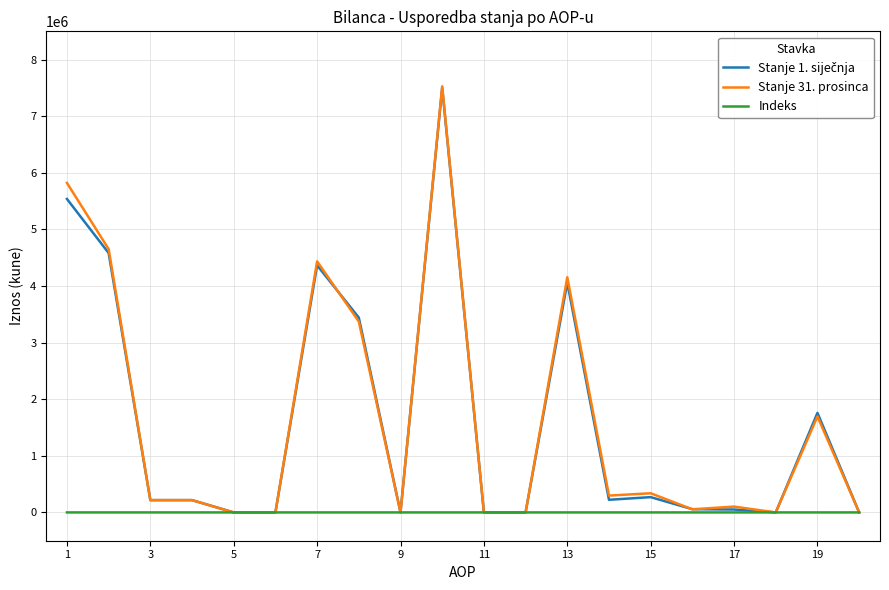

Which series has the largest range (max minus min)?

Stanje 31. prosinca